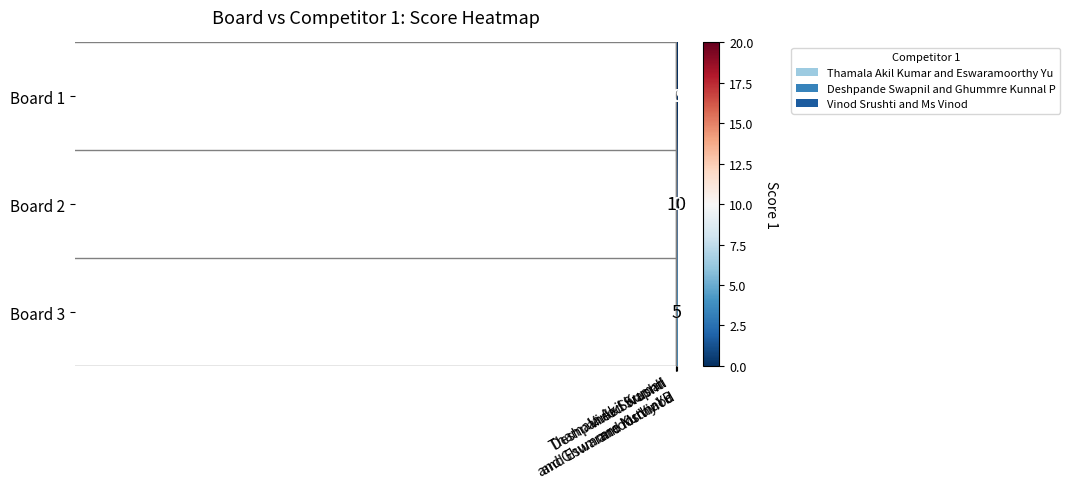

What is the average value of the Board 1 series?

6